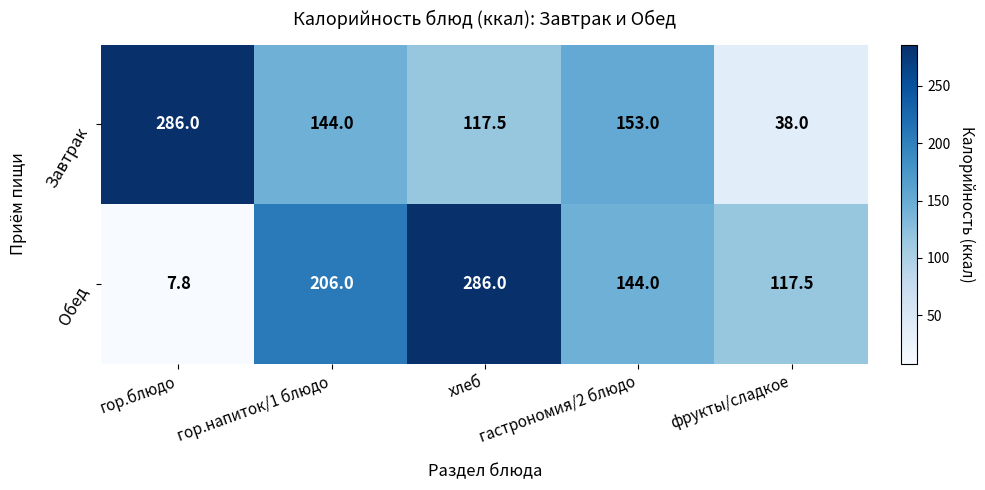

Rank the series by their average value, from lowest to highest.

Завтрак, Обед